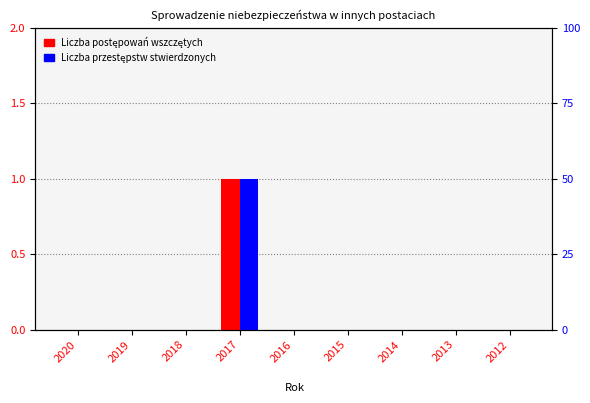

At how many categories does at least one series exceed 0?

1